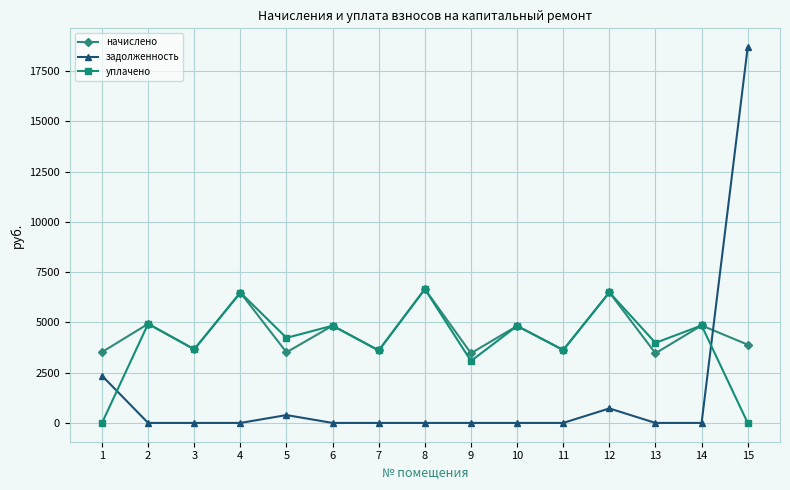

Does the chart have visible grid lines?

Yes